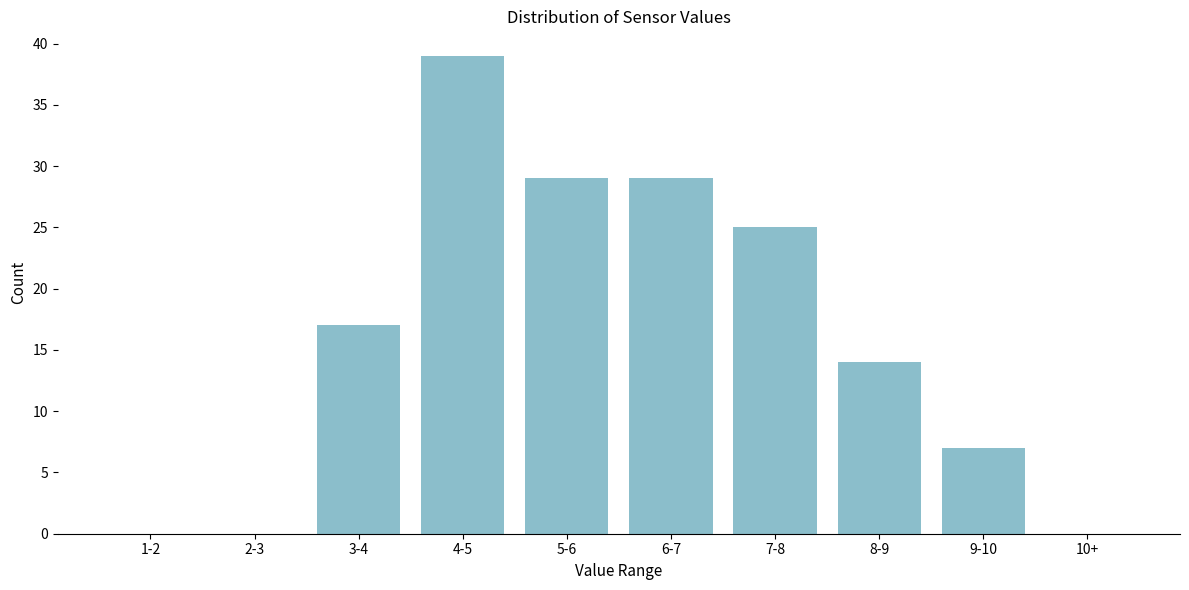

Reading left to right, extract all data points from this chart.

1-2=0	2-3=0	3-4=17	4-5=39	5-6=29	6-7=29	7-8=25	8-9=14	9-10=7	10+=0